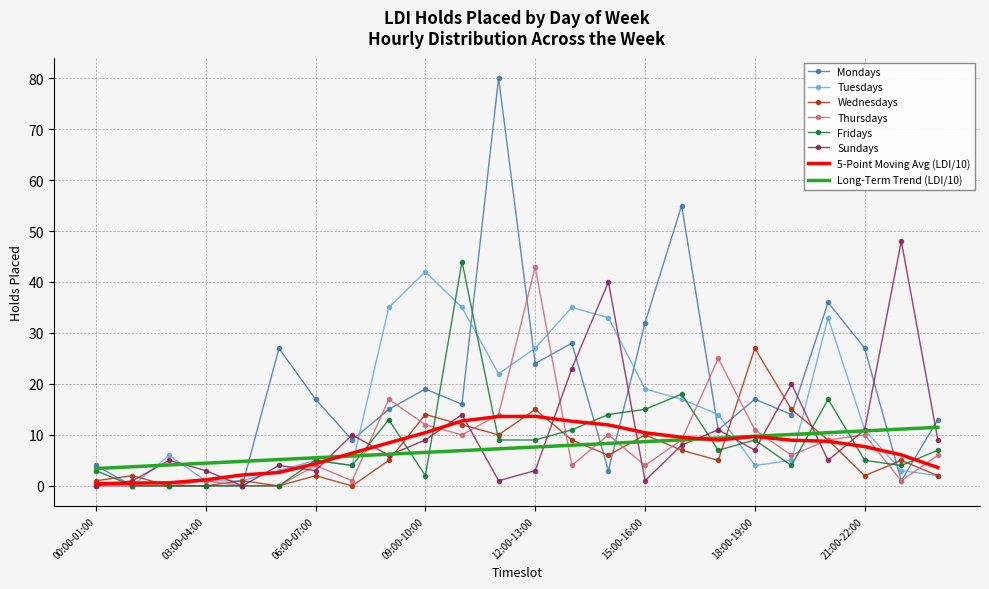

Which series has the widest spread of values?

Mondays